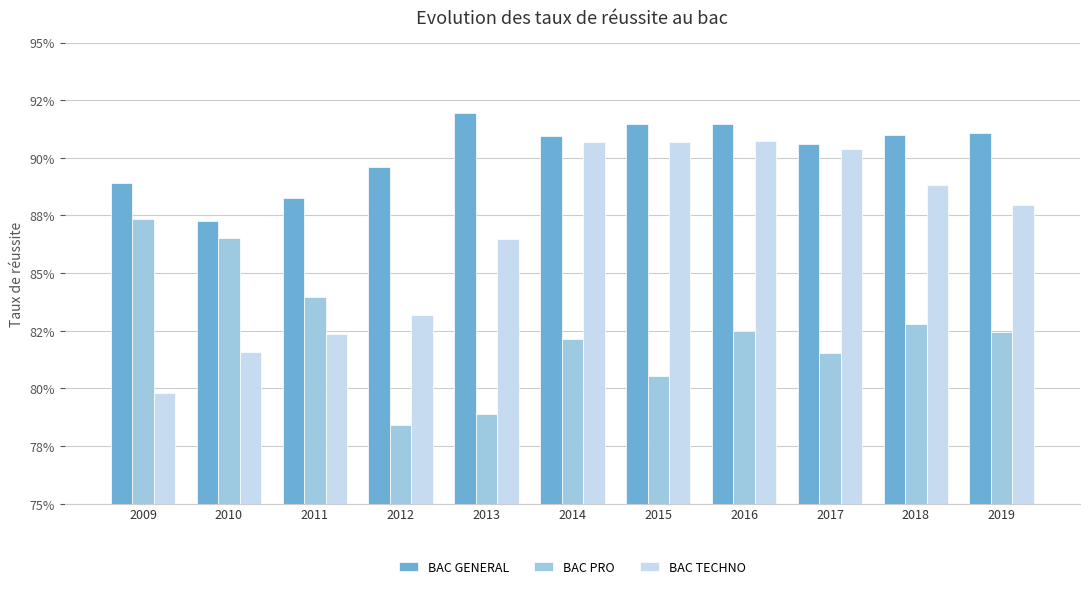

Is it true that BAC GENERAL equals 0.4 at 2019?

False